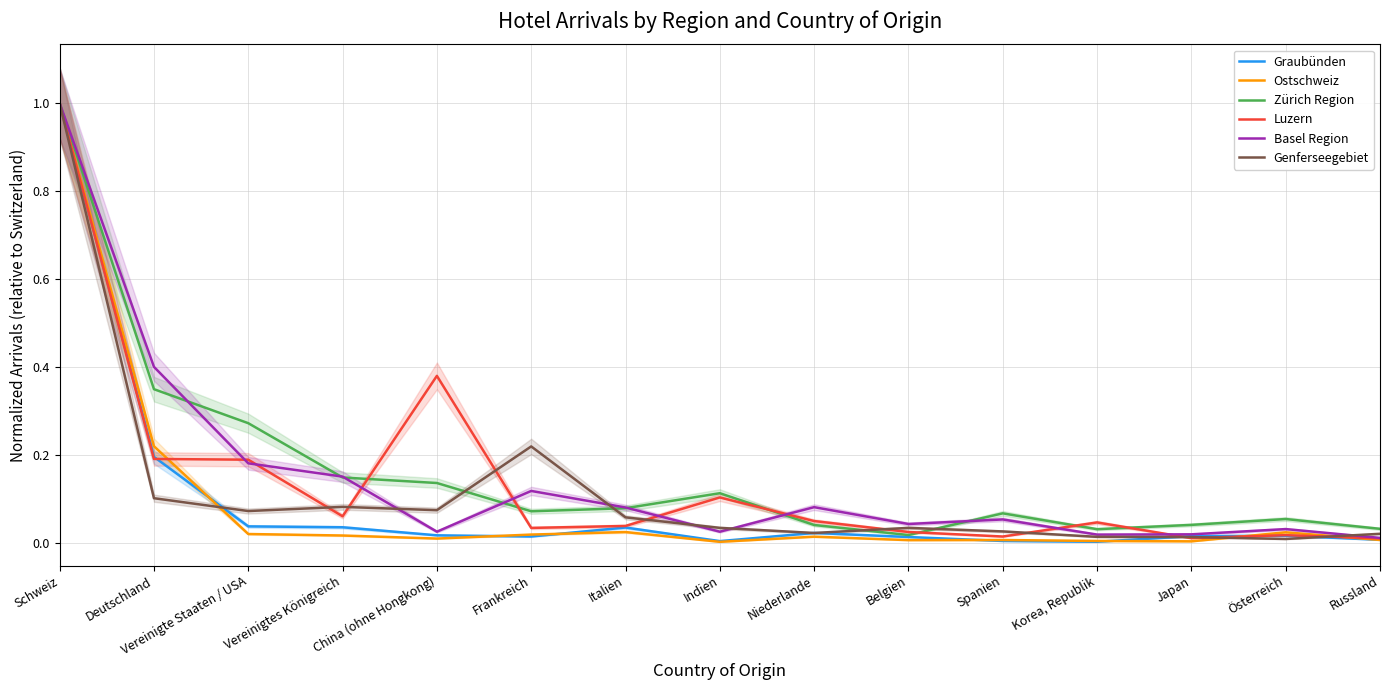

Rank the categories by Basel Region value from lowest to highest.

Russland, Korea, Republik, Japan, Indien, China (ohne Hongkong), Österreich, Belgien, Spanien, Italien, Niederlande, Frankreich, Vereinigtes Königreich, Vereinigte Staaten / USA, Deutschland, Schweiz